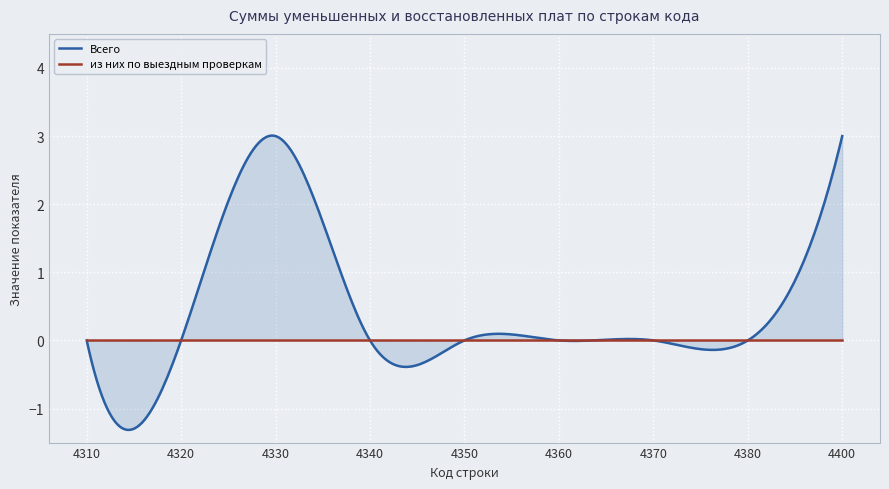

Rank the series at 4400 from lowest to highest value.

из них по выездным проверкам, Всего